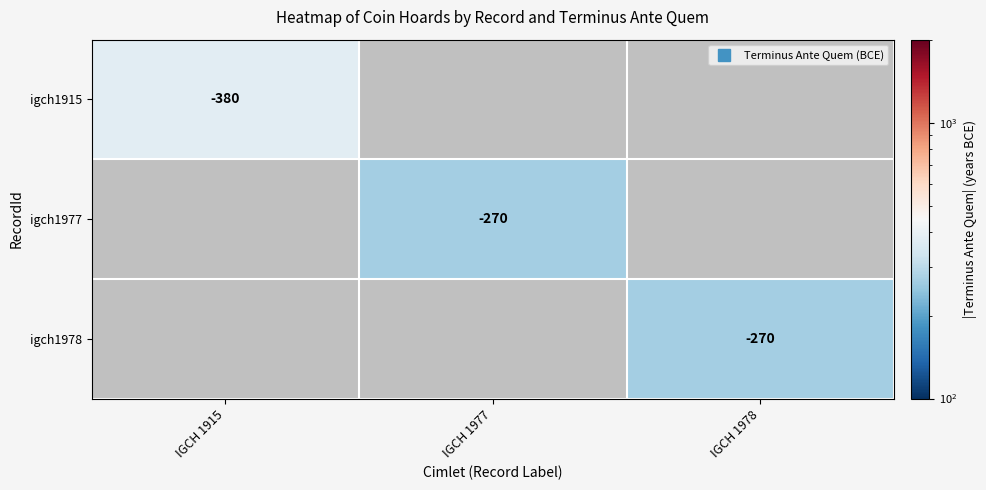

How many series are shown in this chart?

3